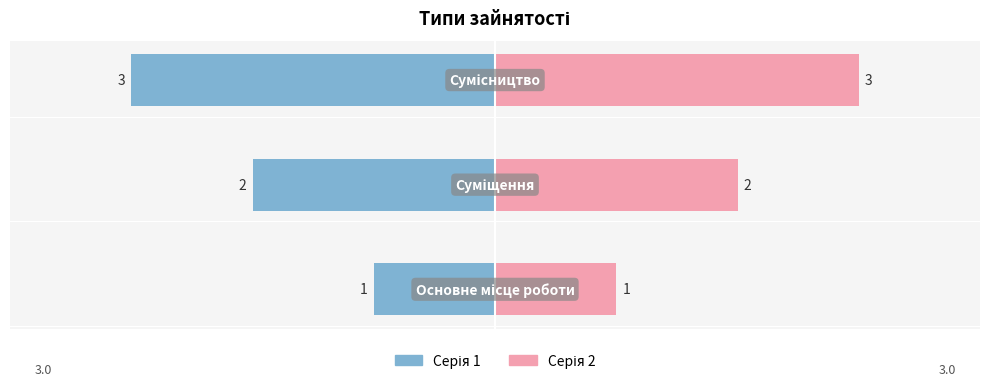

Which series has the largest range (max minus min)?

Серія 1